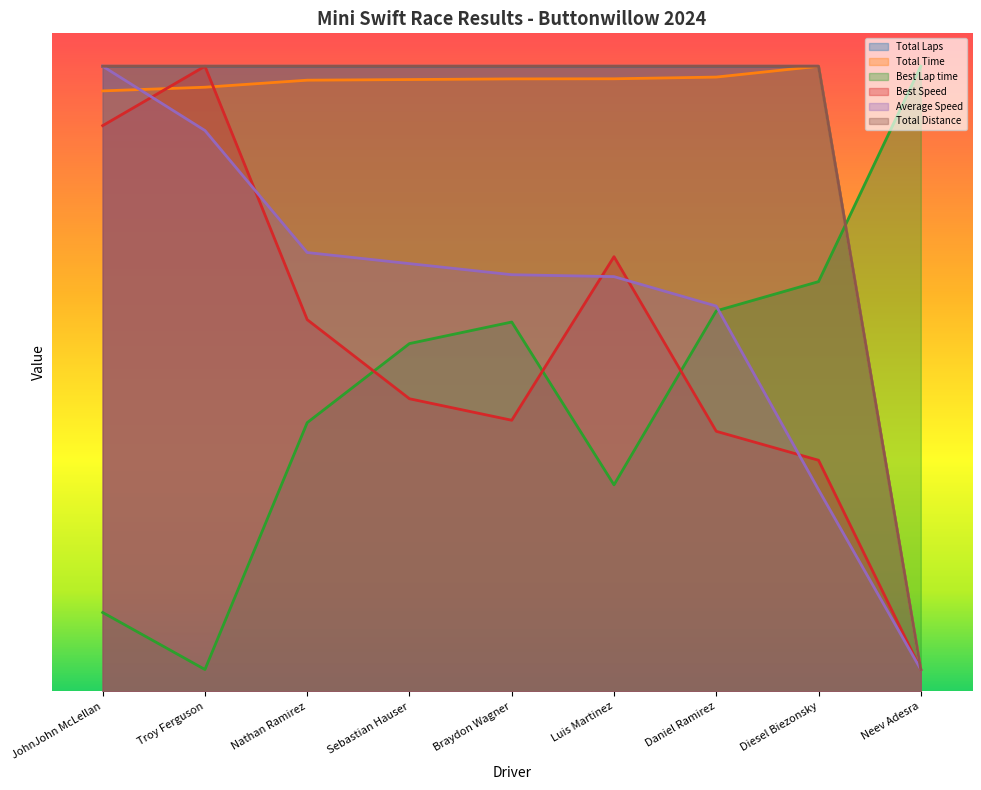

What is the difference between the highest and lowest values at Luis Martinez?

38.2